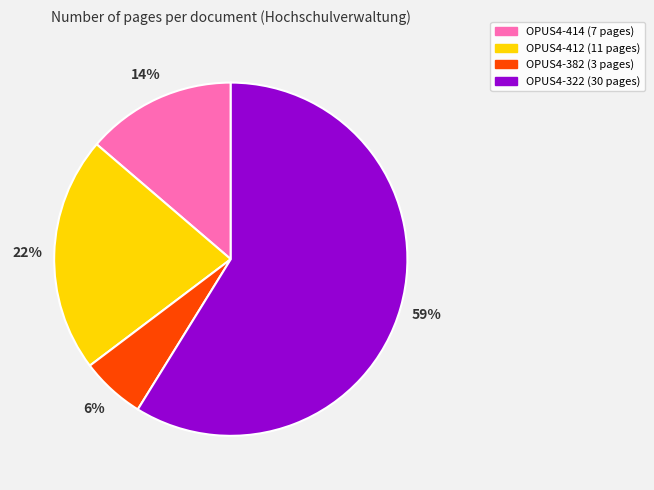

True or false: OPUS4-414 accounts for 19% of the total.

False